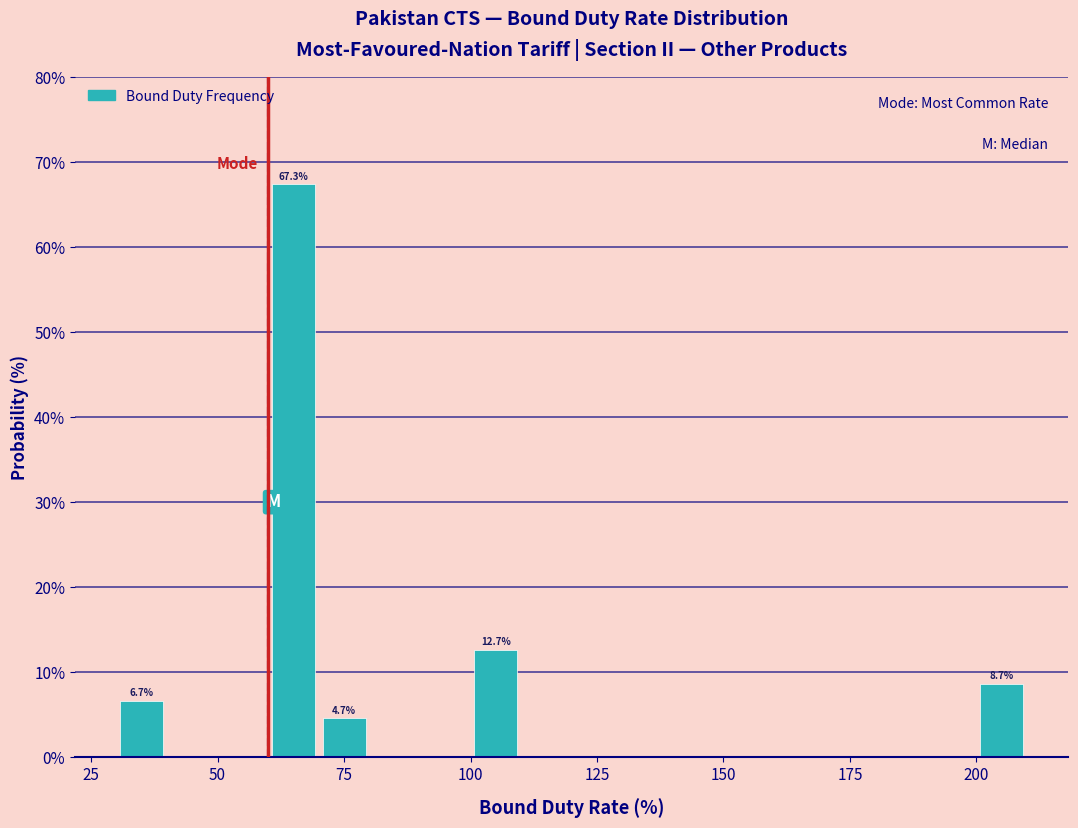

Read against the x-axis, roughly where is the centre of the tallest bar?

65